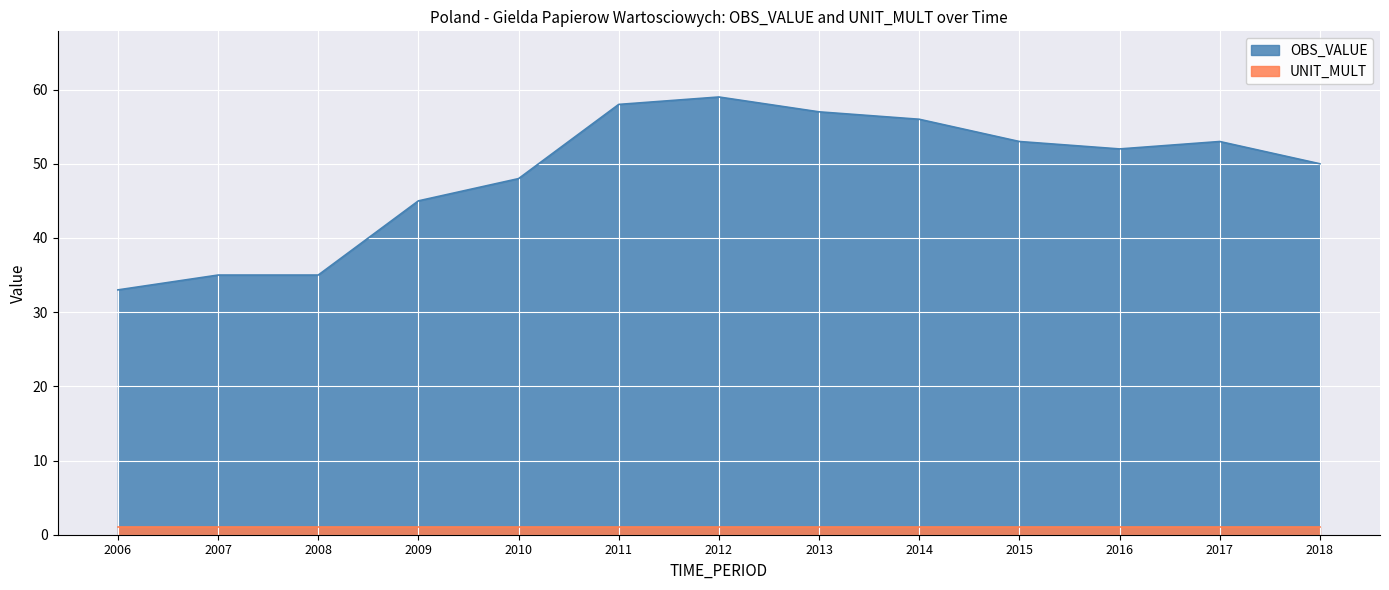

Reading left to right, what are all the values shown in this chart?

2006=33	2007=35	2008=35	2009=45	2010=48	2011=58	2012=59	2013=57	2014=56	2015=53	2016=52	2017=53	2018=50